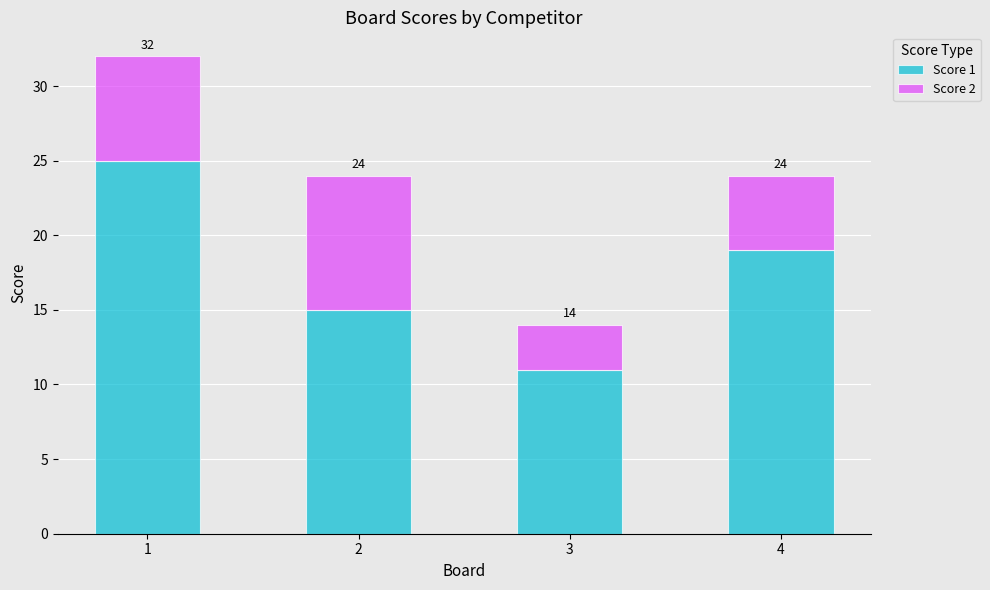

What is the difference between the maximum and second lowest values in the Score 1 series?

10